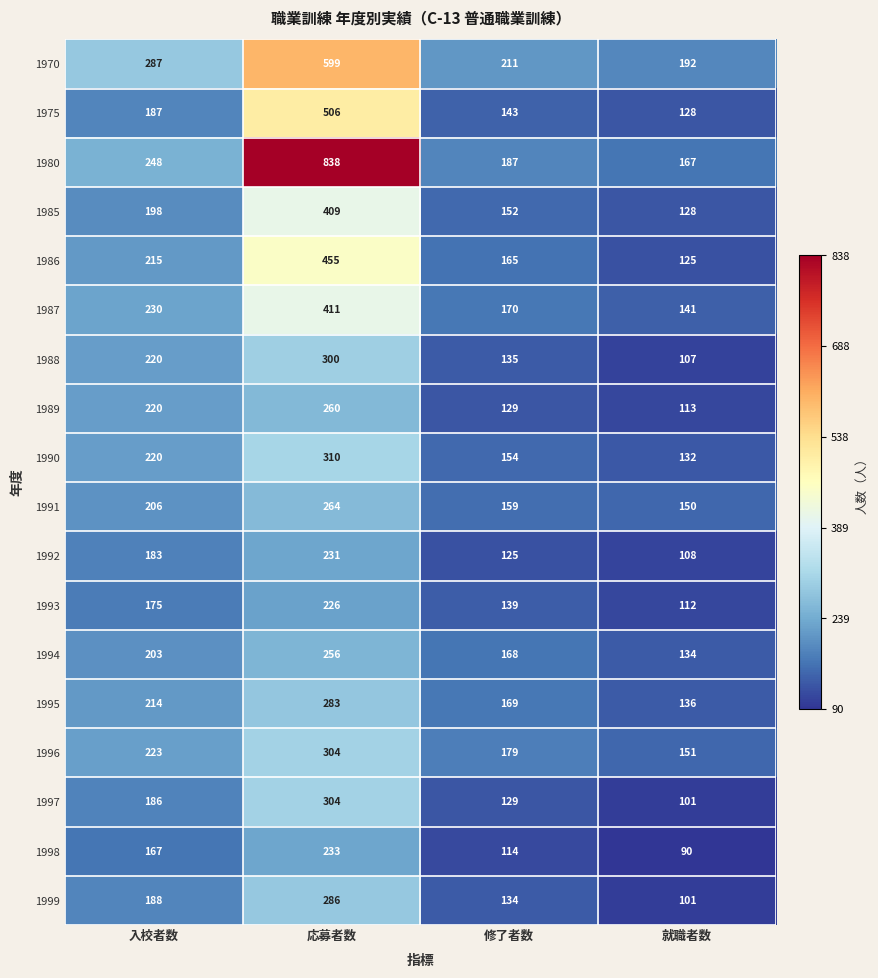

What is the minimum value shown in the chart?

90